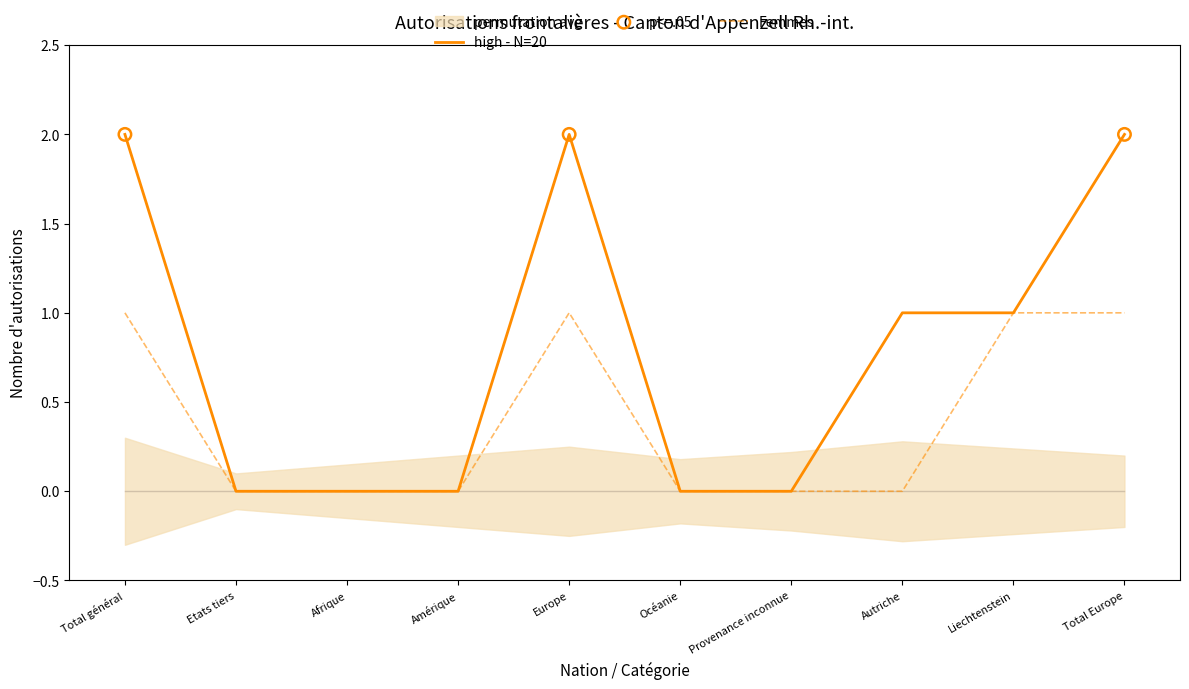

Is the value of Hommes at Total Europe greater than the value of Femmes at Afrique?

Yes